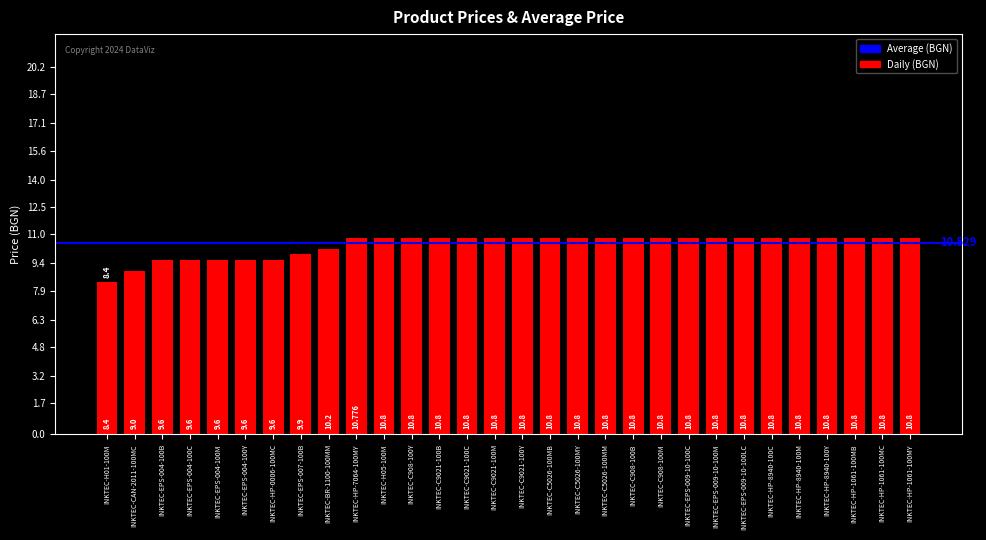

The value at INKTEC-HP-8940-100Y is 10.8. True or false?

True